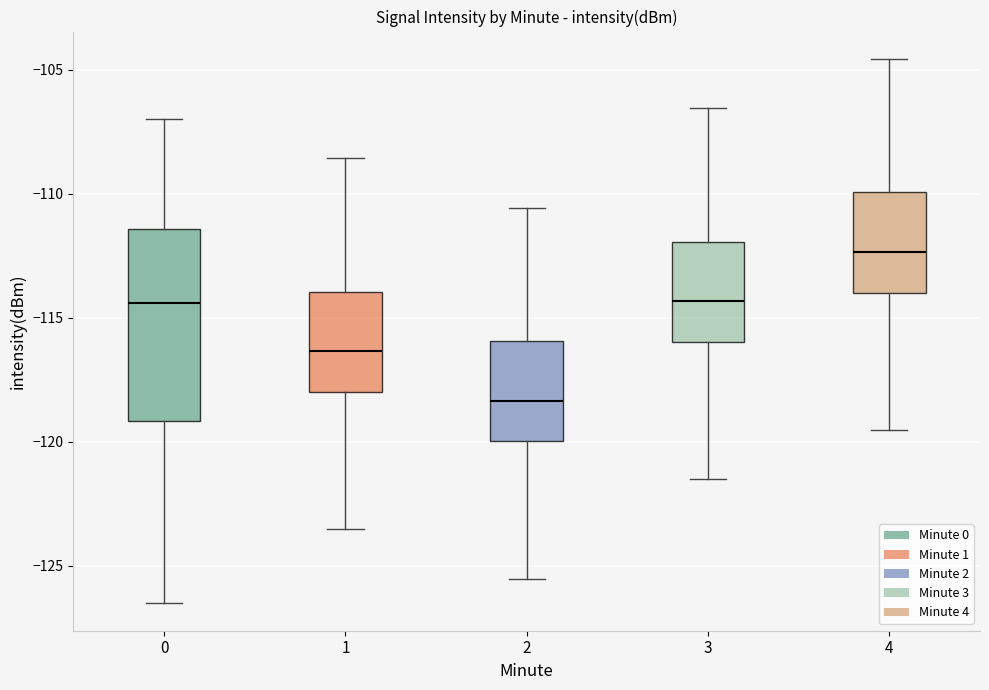

Comparing the boxes themselves (not the whiskers), which one is the tallest?

0